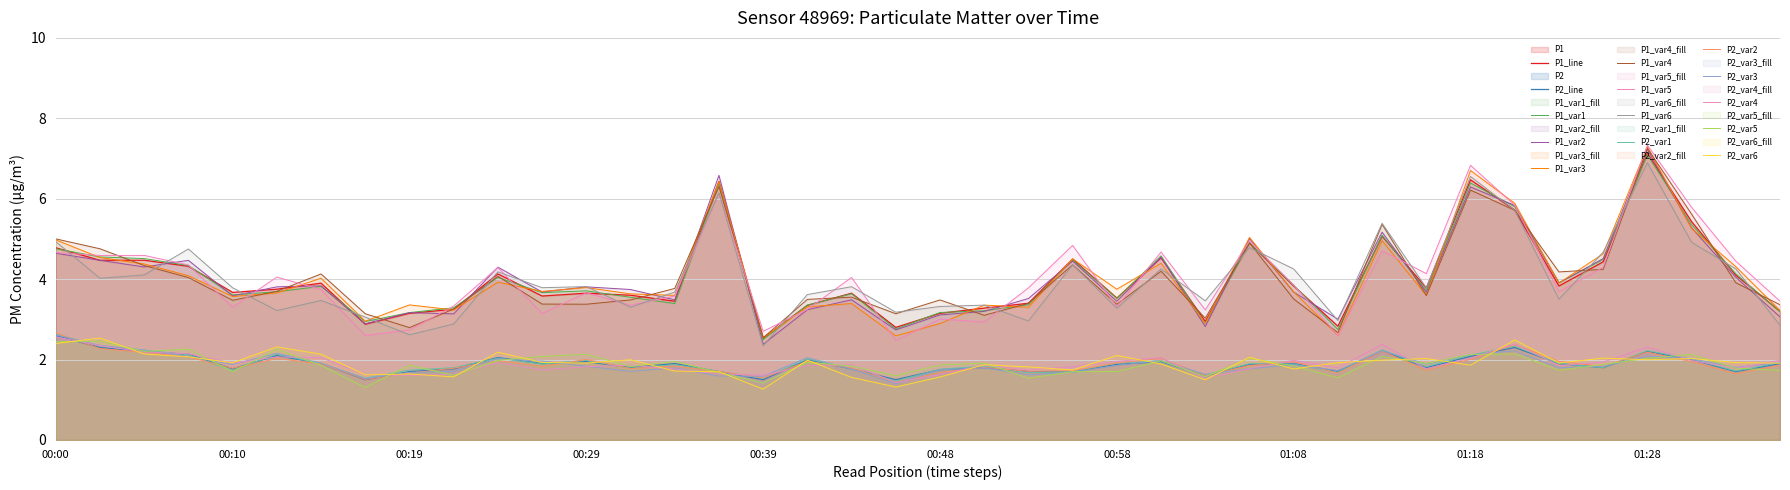

The value of P1 at 00:34 is 3.5. True or false?

True